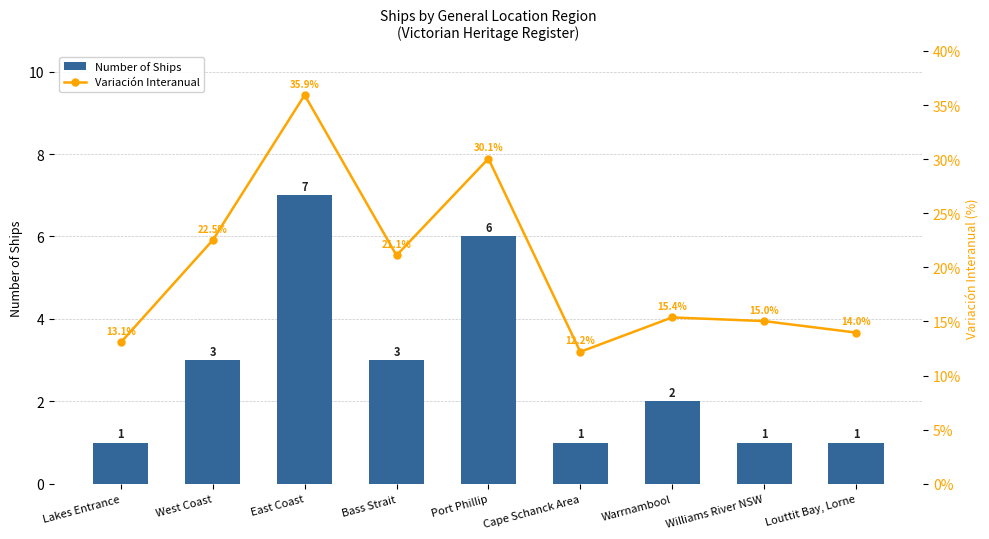

What is the sum of the Number of Ships values at Williams River NSW and Port Phillip?

7